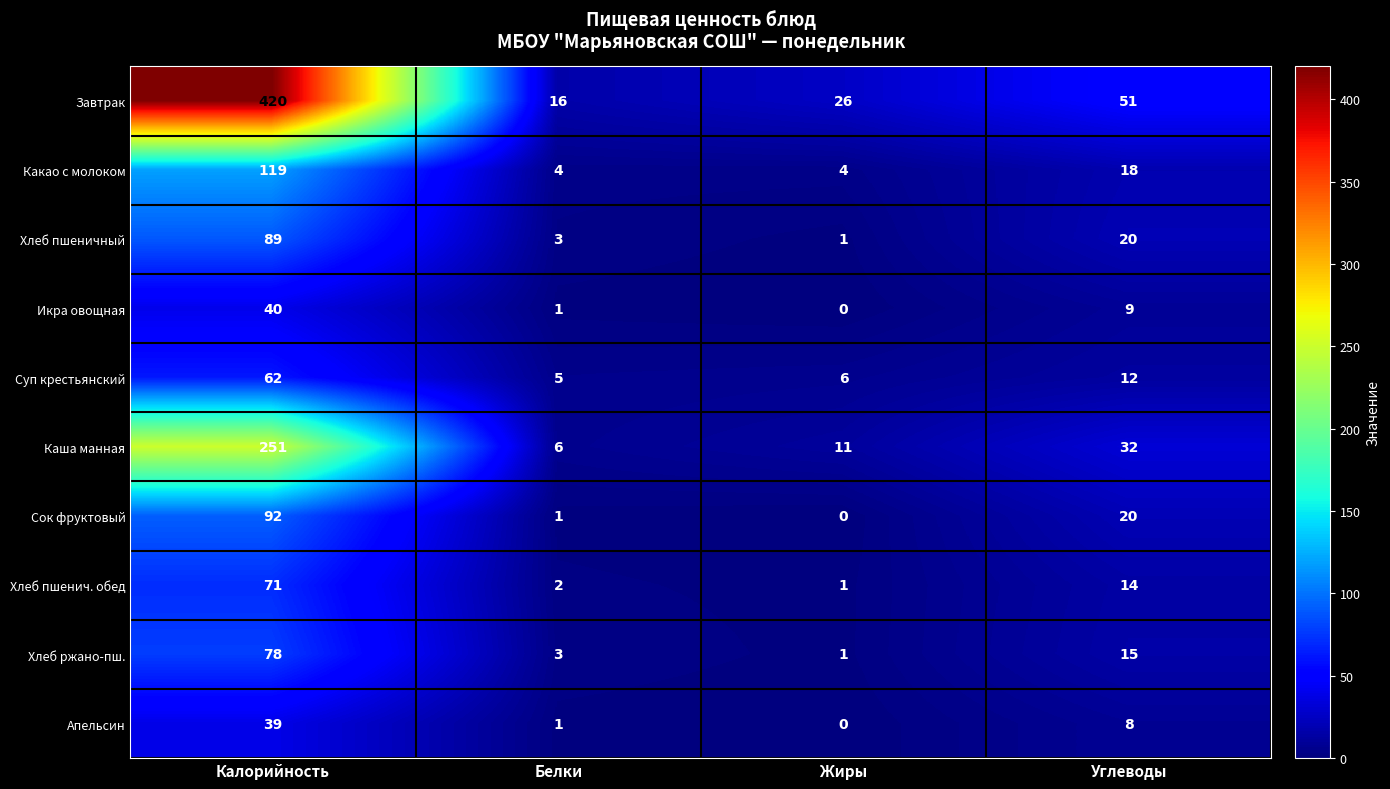

What is the maximum value shown in the chart?

420